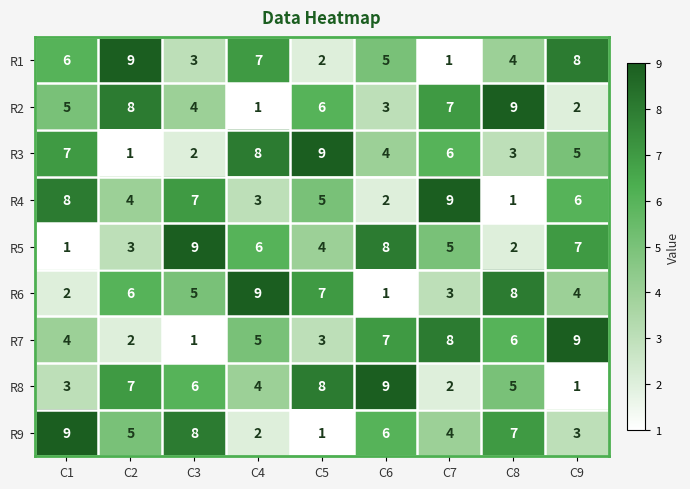

Is the value of R6 at C4 greater than the value of R2 at C3?

Yes